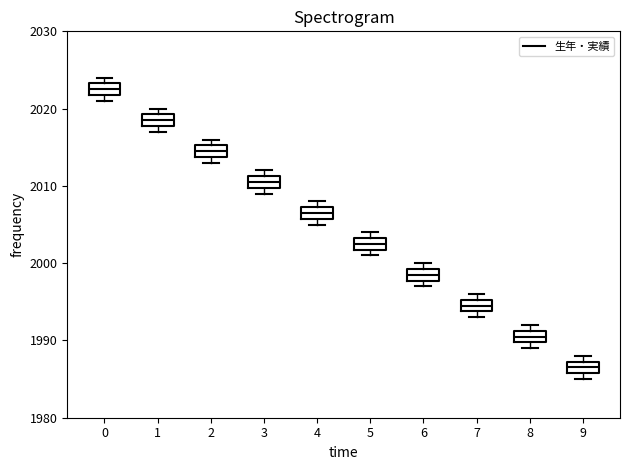

Where is the upper edge of the box at x = 1 on the y-axis? The values are not printed on the chart, so give them approximately, as read against the axis.

2019